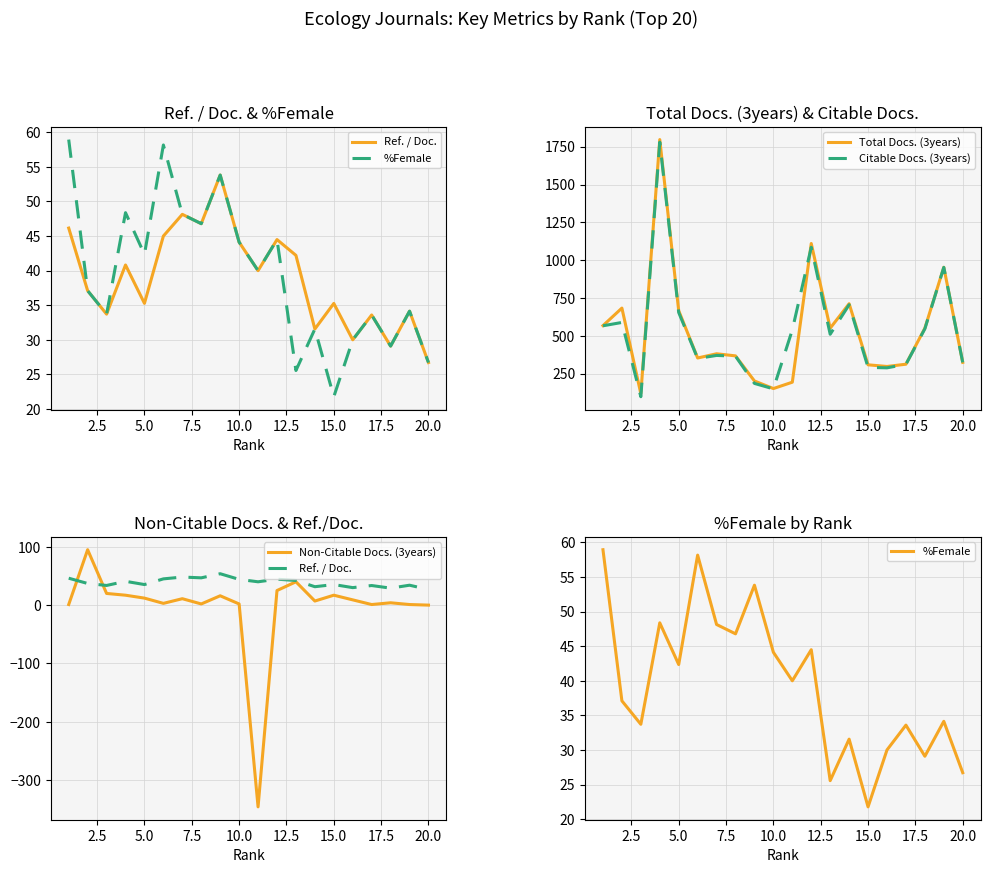

The value of Total Docs. (3years) at 20.0 is 324. True or false?

True